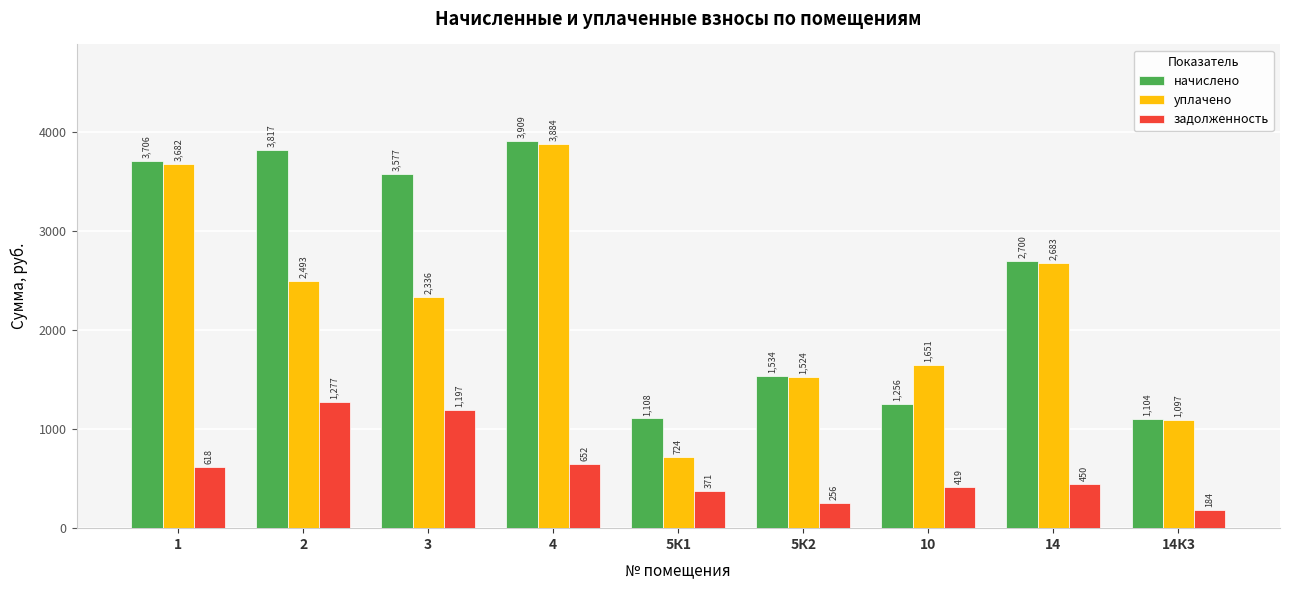

Which label corresponds to the largest value in the chart?

4